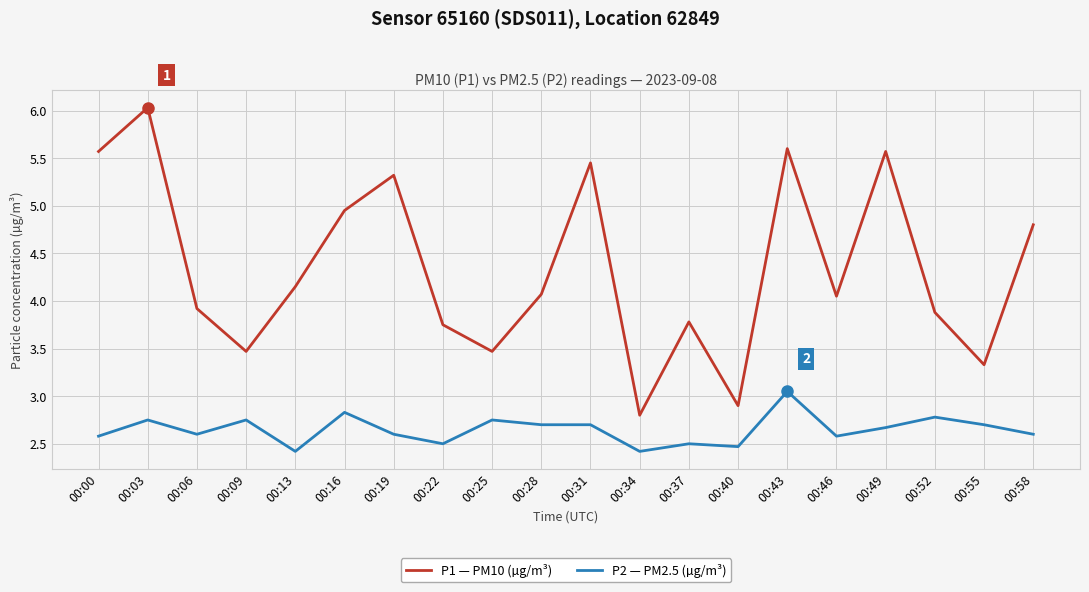

Is it true that P2 — PM2.5 (µg/m³) equals 1.8 at 00:58?

False